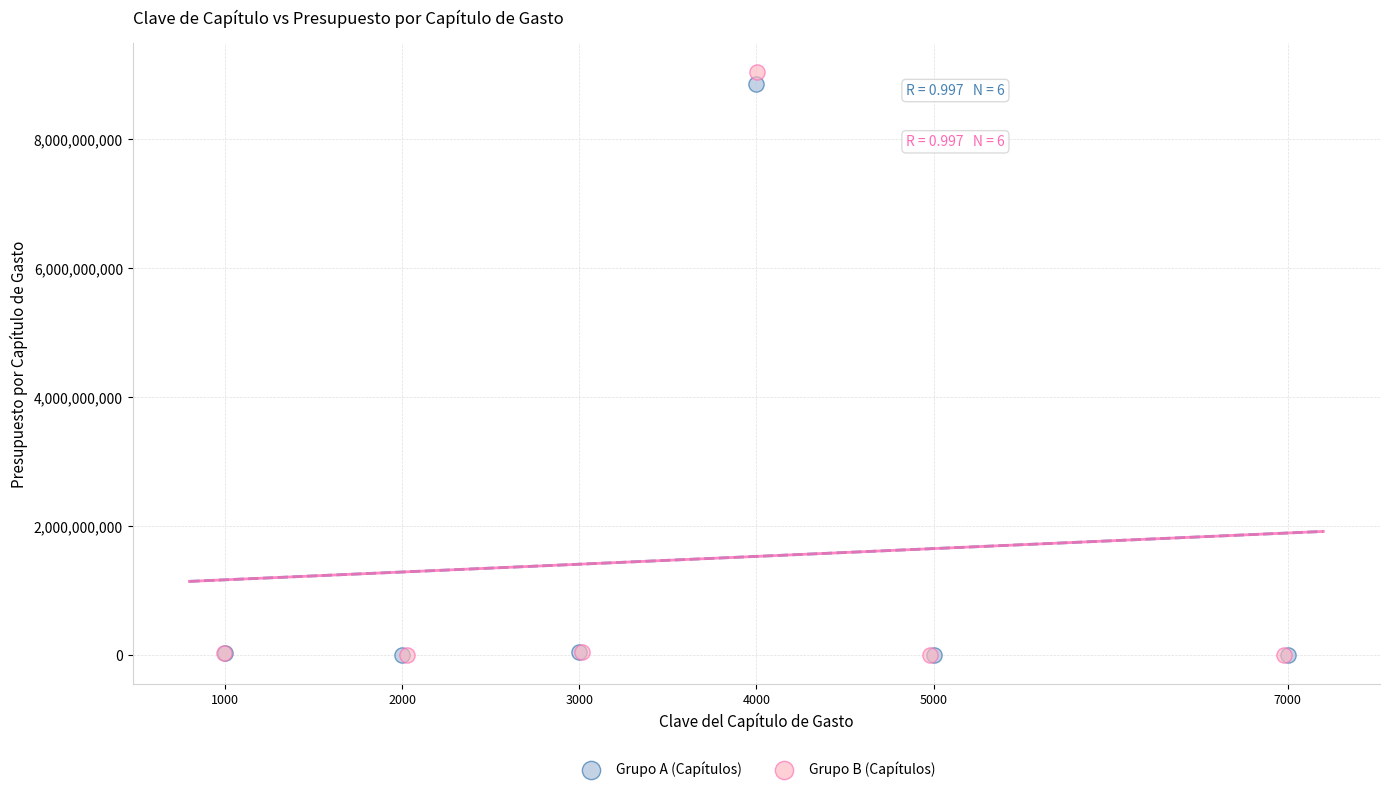

Which series has the largest Y range (max minus min)?

Grupo B (Capítulos)